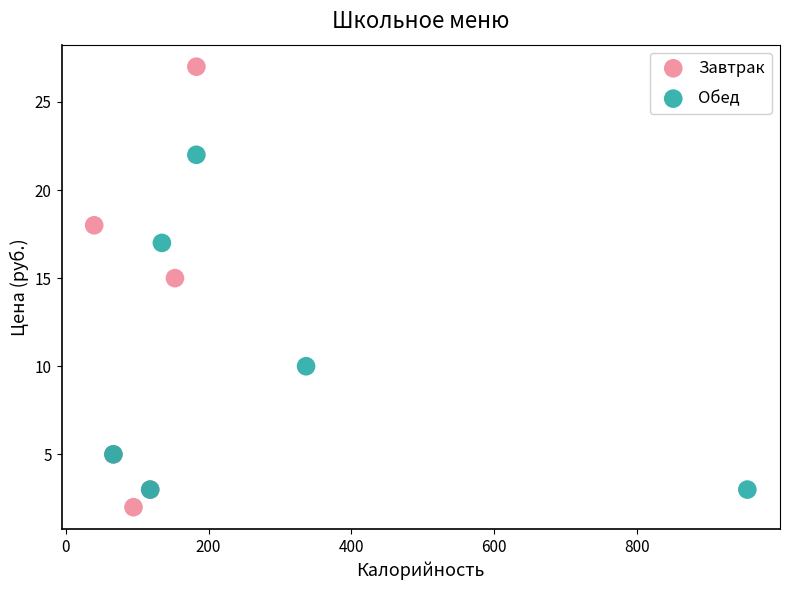

Which series has the widest spread of Y values?

Завтрак